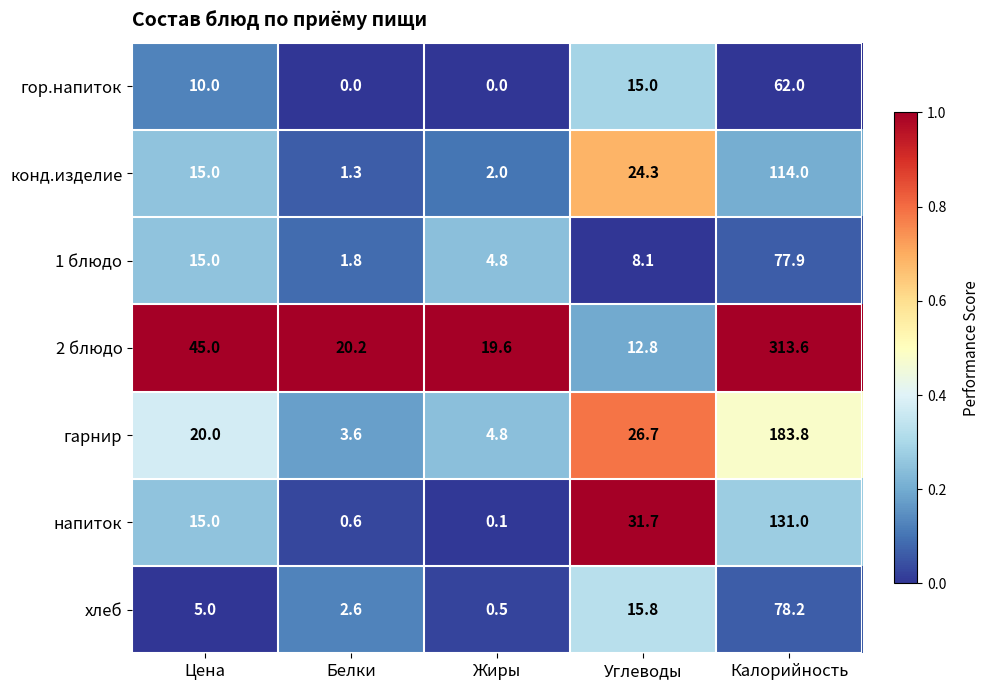

Is it true that 2 блюдо equals 20.2 at Белки?

True